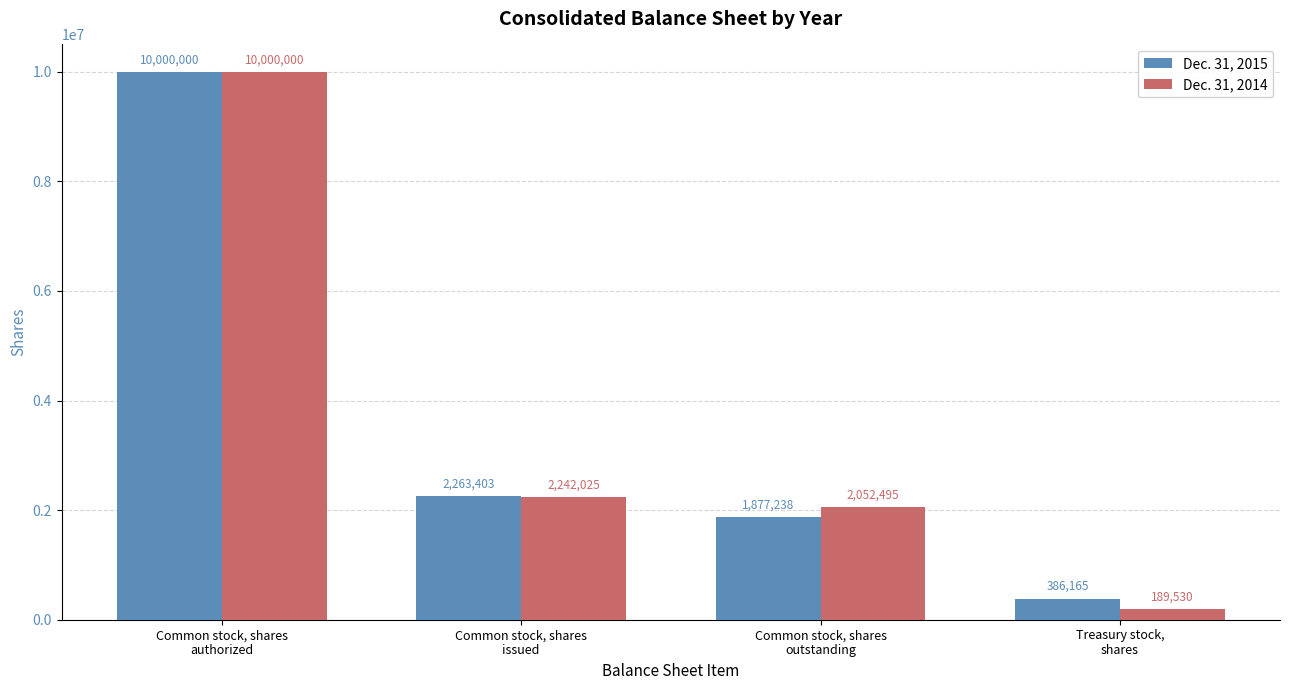

What is the difference between the Dec. 31, 2015 values at Common stock, shares
outstanding and Treasury stock,
shares?

1491073